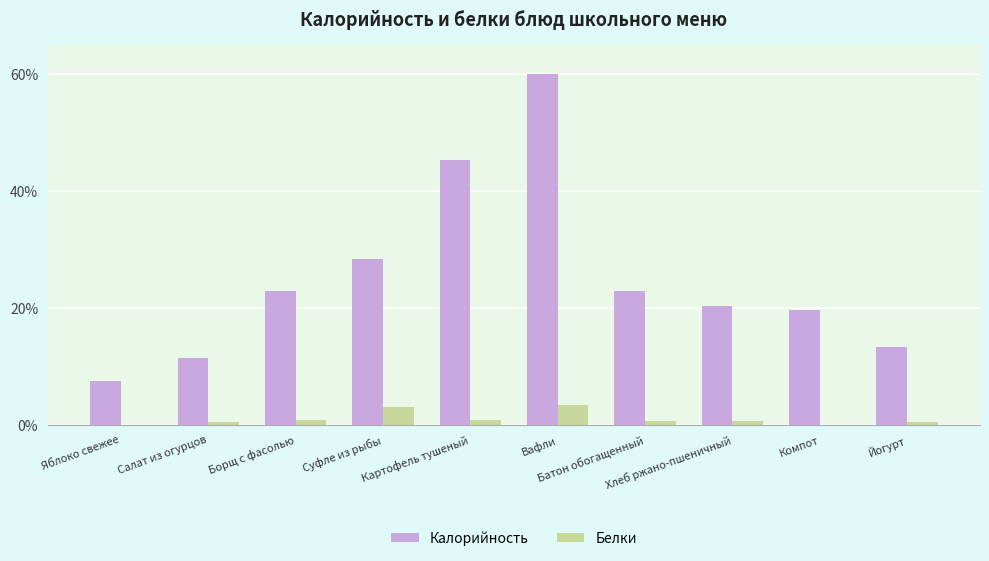

At which label is Калорийность closest to 33?

Суфле из рыбы